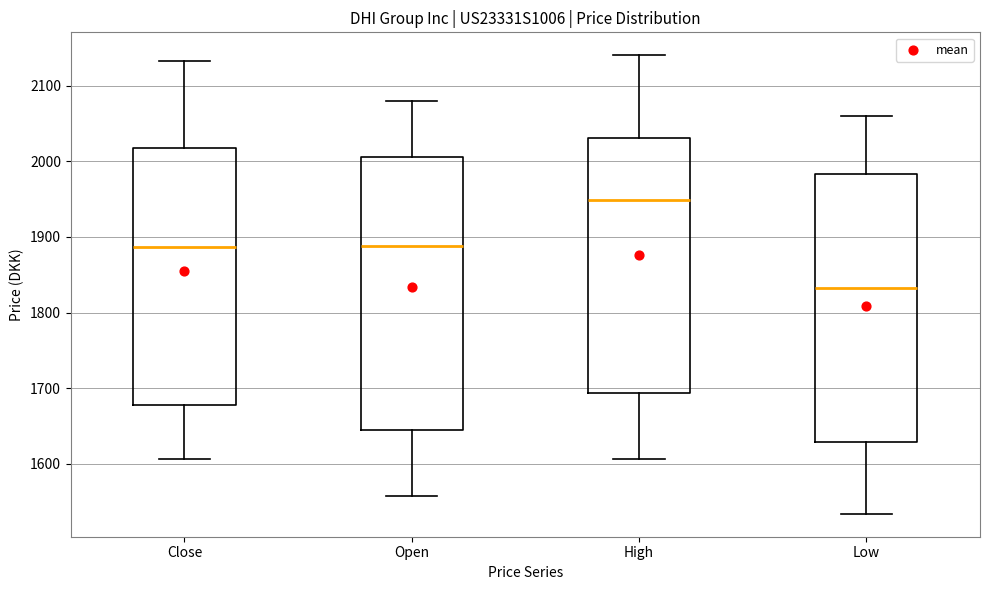

Reading left to right, read every box against the y-axis: the position of its median line, the range the box covers, and the ends of its whiskers. The values are not printed on the chart, so give them approximately, as read against the axis.

Close: median 1890, box 1680 to 2020, whiskers 1610 to 2130
Open: median 1890, box 1640 to 2010, whiskers 1560 to 2080
High: median 1950, box 1690 to 2030, whiskers 1610 to 2140
Low: median 1830, box 1630 to 1980, whiskers 1530 to 2060